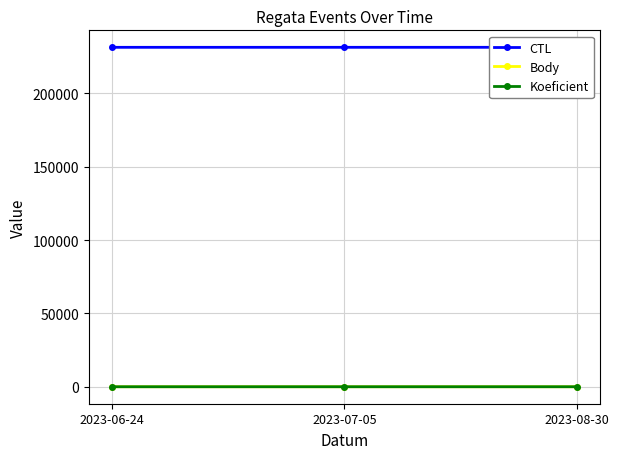

What is the approximate value of Body at 2023-06-24?

2